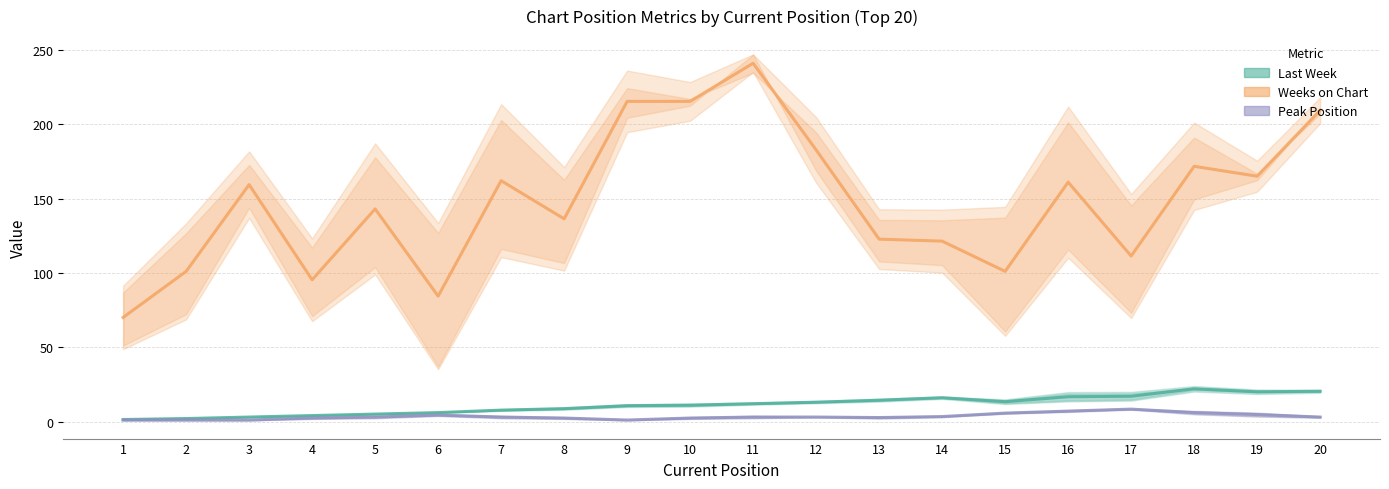

The value of Last Week at 4 is 5.9. True or false?

False